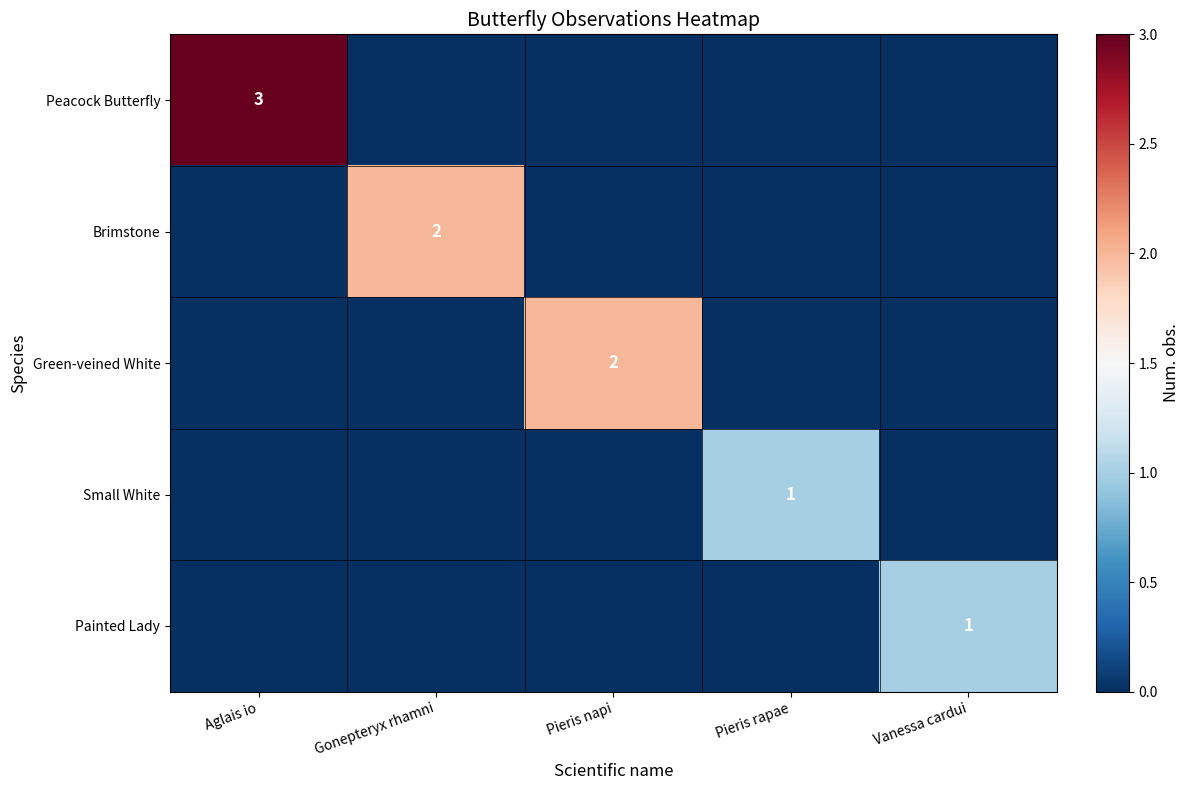

True or false: Small White has a value of 1 at Pieris rapae.

True